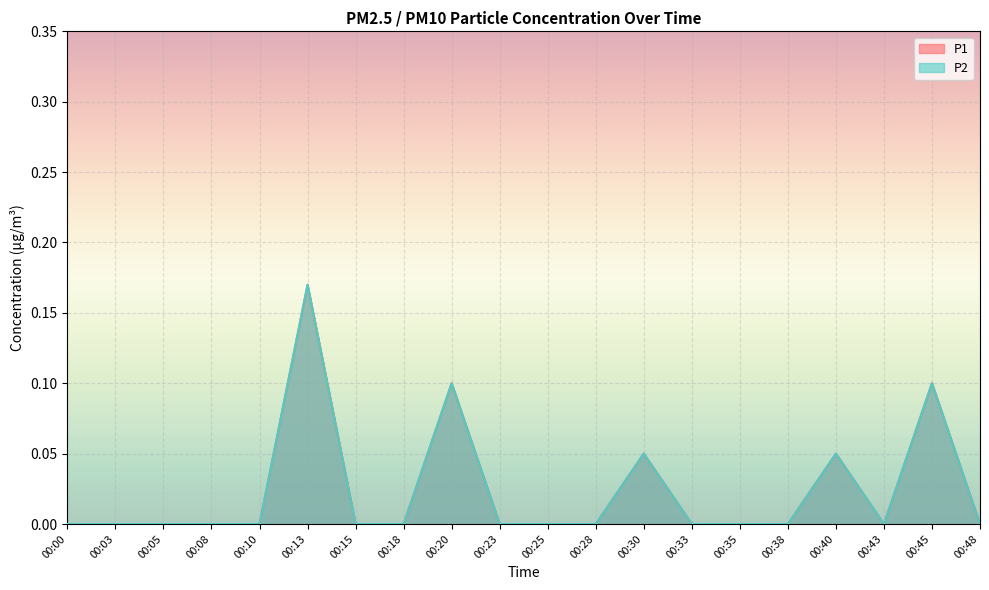

True or false: P2 and P1 cross at least once.

False